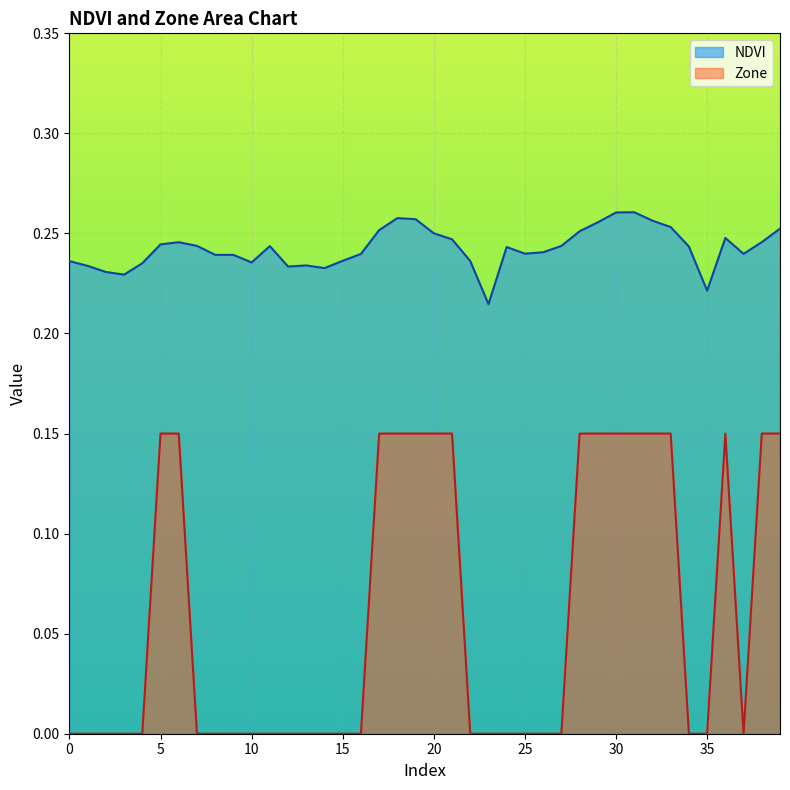

What are all the series names shown in the legend?

NDVI, Zone